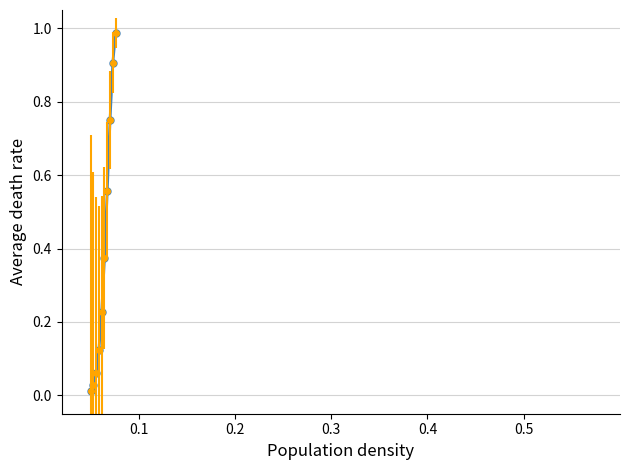

Does the chart display data point markers on the line(s)?

Yes